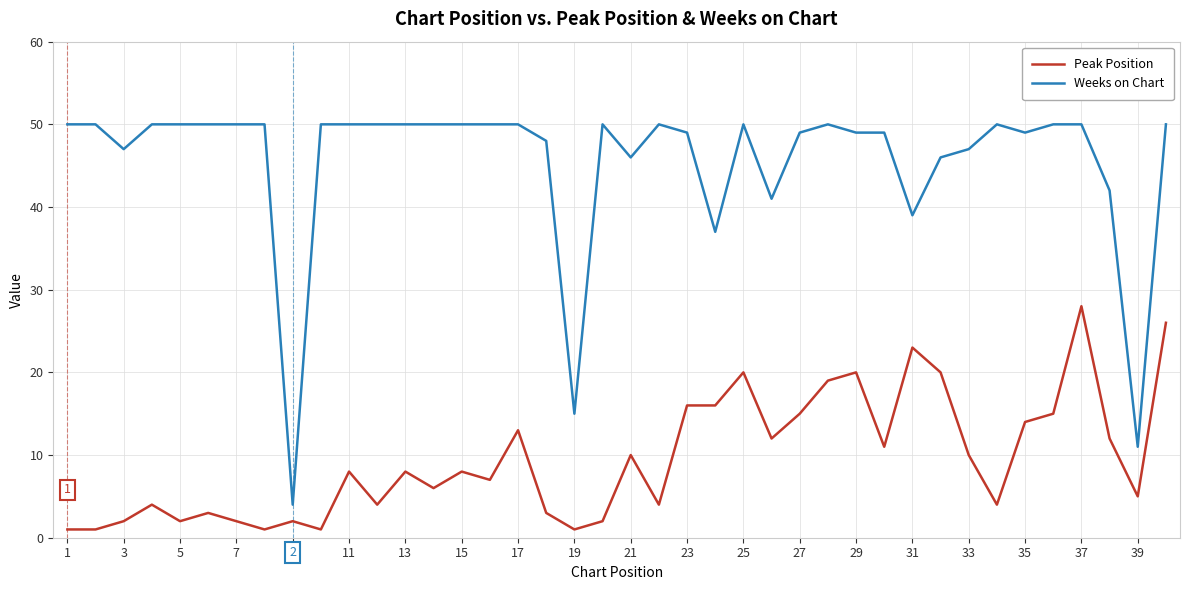

List the series in order of their peak value, lowest first.

Peak Position, Weeks on Chart